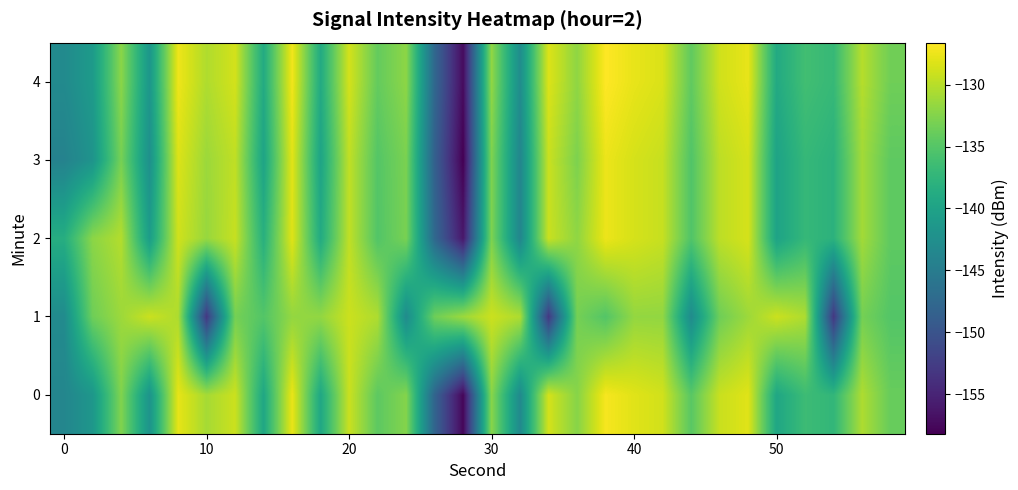

At which category is the sum across all series the highest?

8